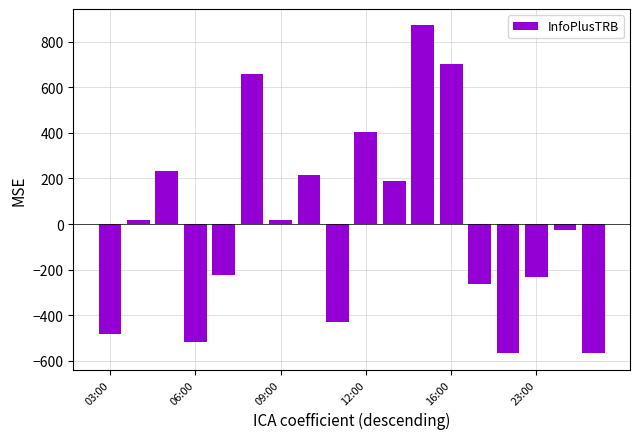

What is the difference between the second highest and minimum values?

1268.0